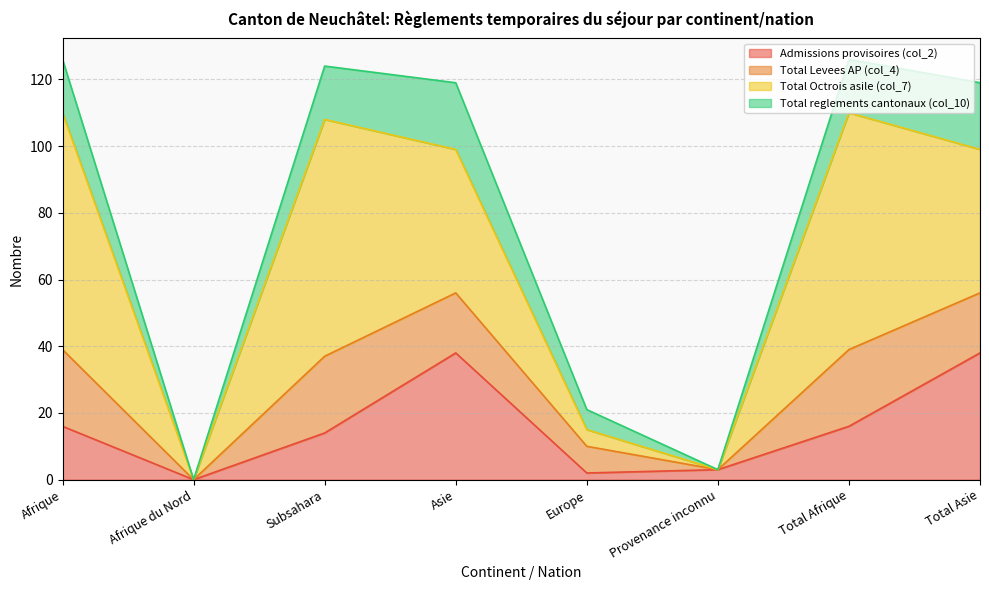

Where is Admissions provisoires (col_2) nearest to the value 19?

Afrique